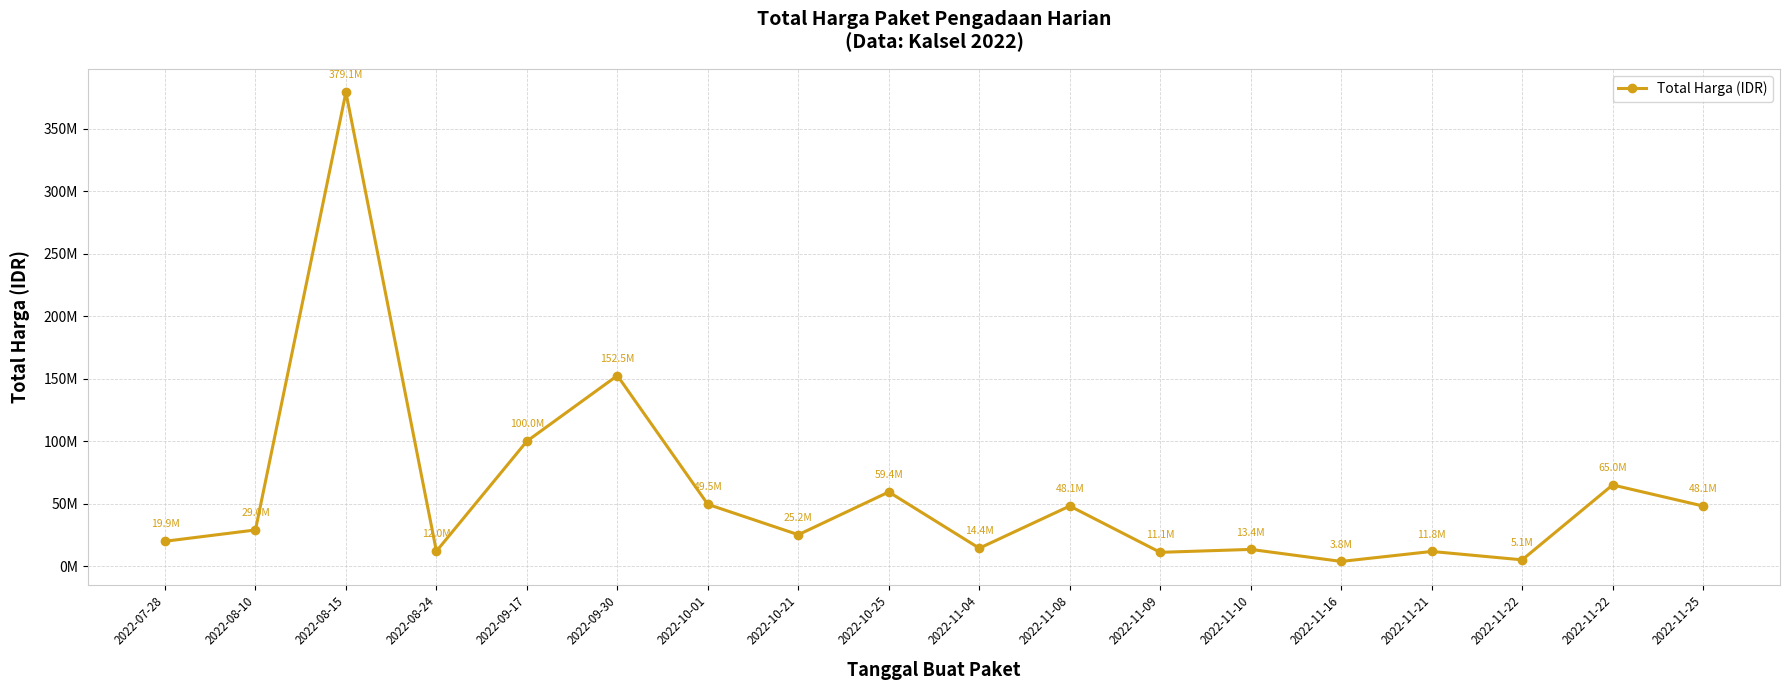

Does the chart have visible grid lines?

Yes